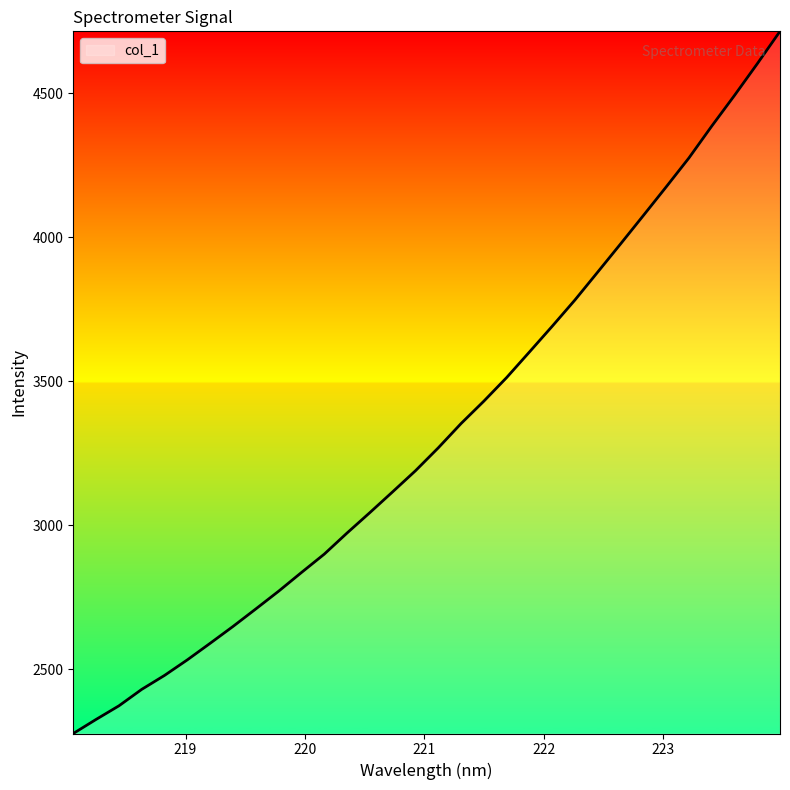

What is the difference between the maximum and minimum values?

2437.7